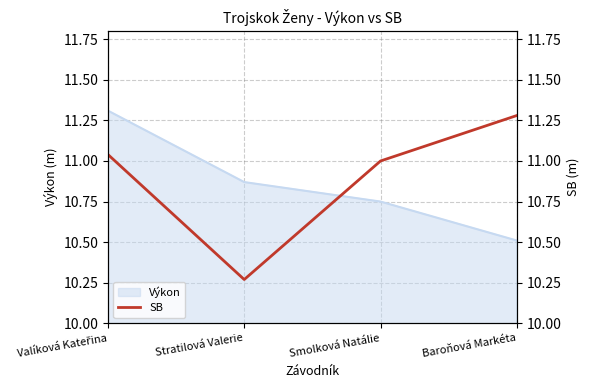

What is the minimum value for Výkon?

10.5